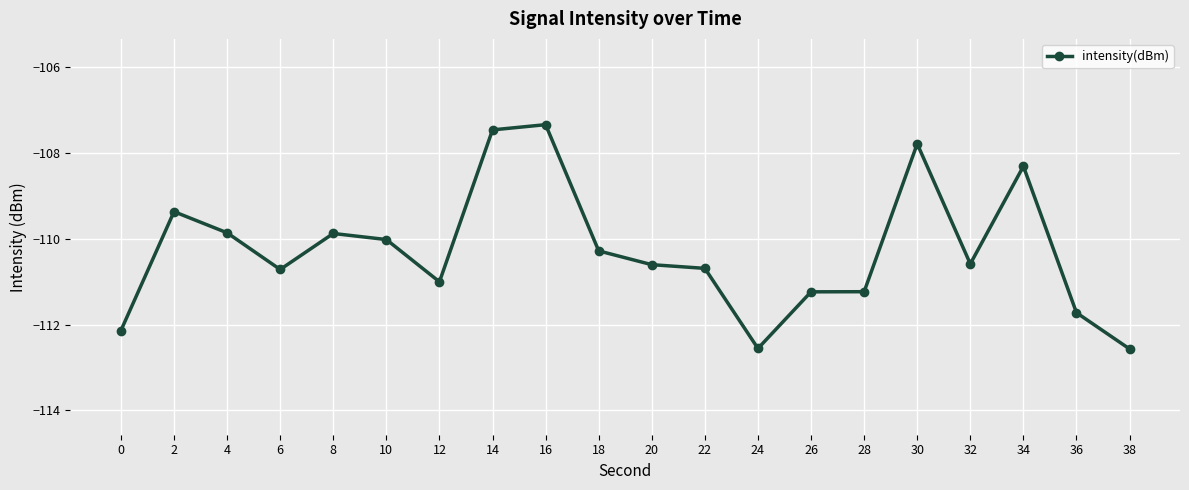

What is the approximate value at 14?

-107.5